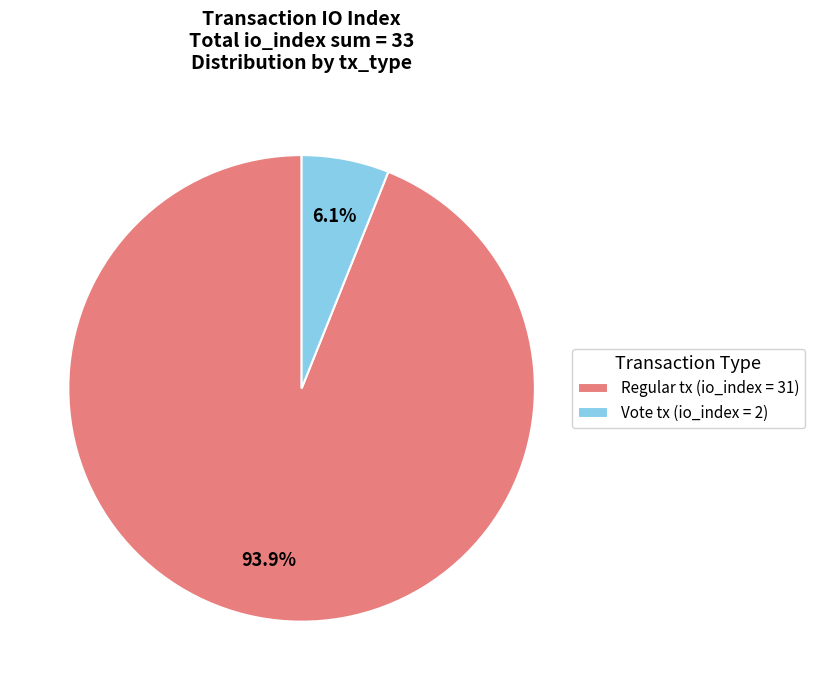

Is there any slice that represents more than half of the pie?

Yes